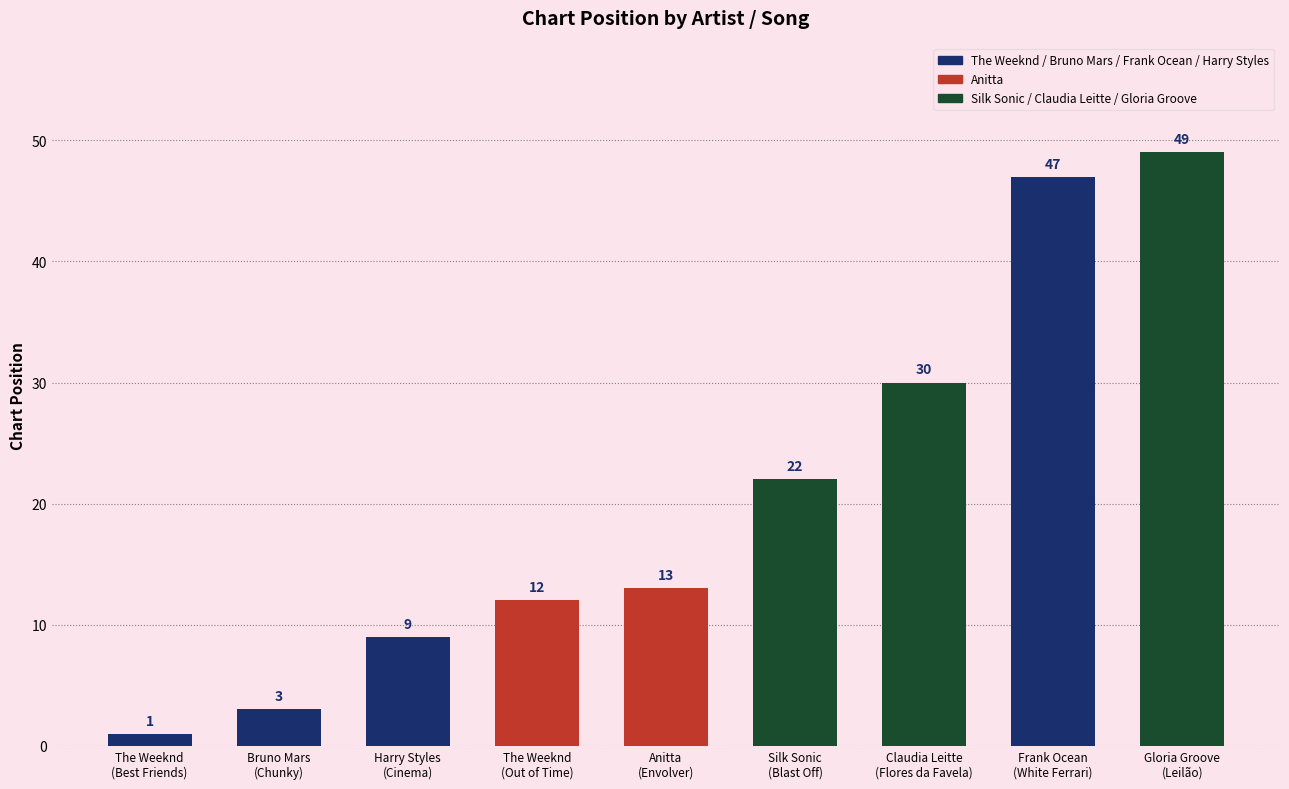

Which category has the highest value across all series?

Gloria Groove
(Leilão)